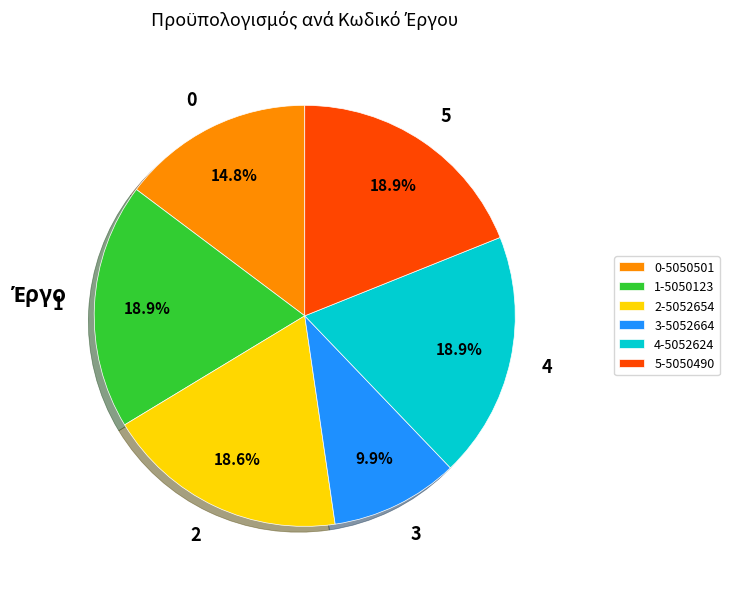

To the nearest percent, what is the average slice percentage?

17%